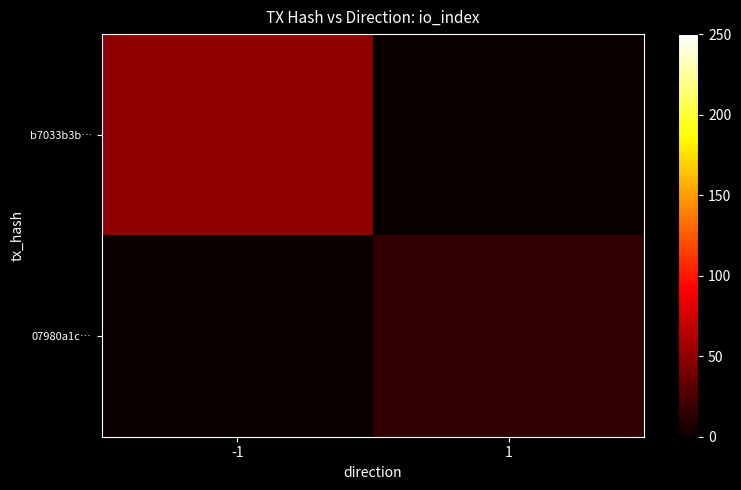

Which has a higher value, -1 or 1?

-1